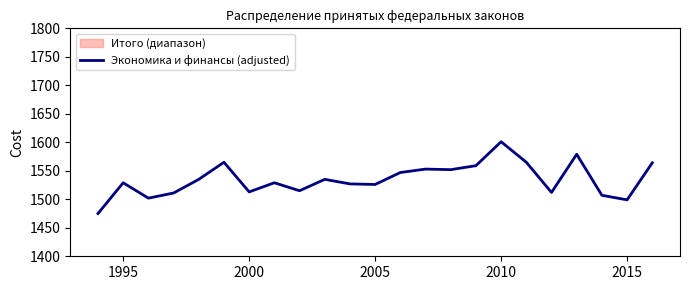

What is the minimum value for Экономика и финансы (adjusted)?

1475